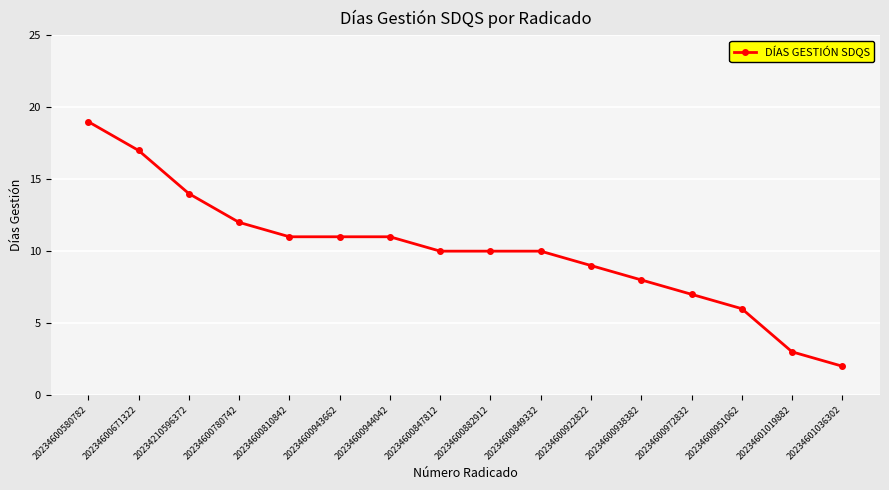

Which category has the highest value across all series?

20234600580782